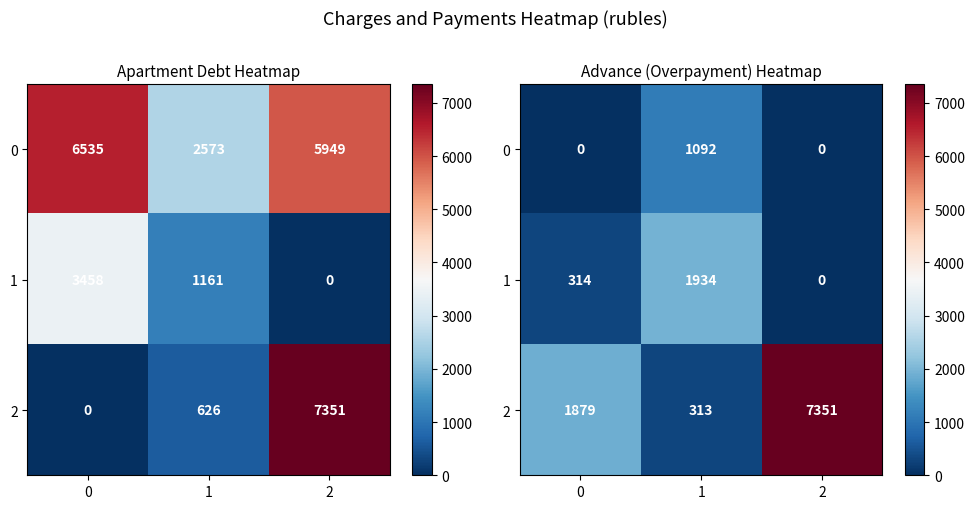

At which category is the sum across all series the highest?

2